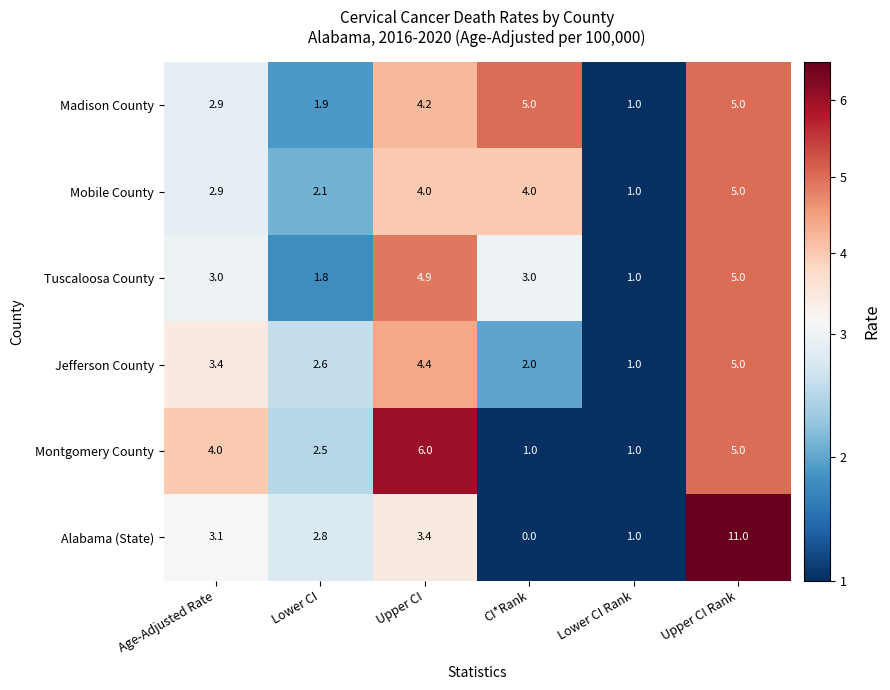

What is the difference between the Tuscaloosa County values at Upper CI Rank and Age-Adjusted Rate?

2.0